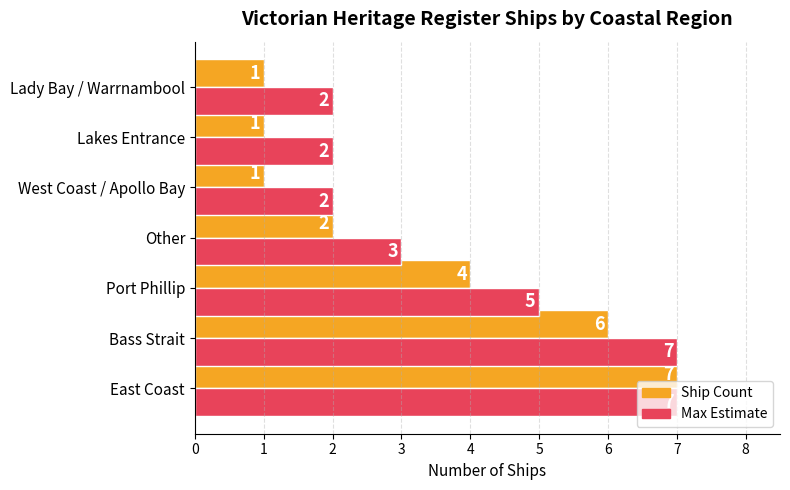

At which category is the sum across all series the highest?

East Coast